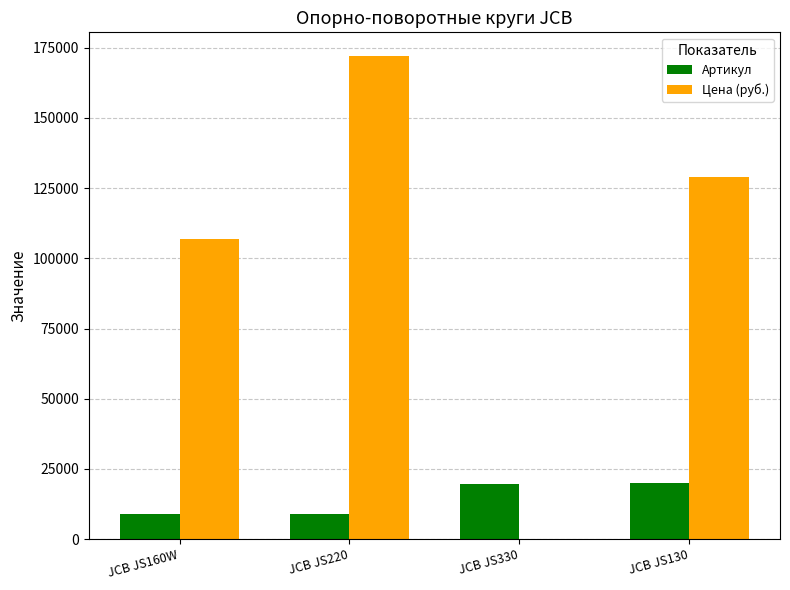

The value of Цена (руб.) at JCB JS130 is 128900. True or false?

True